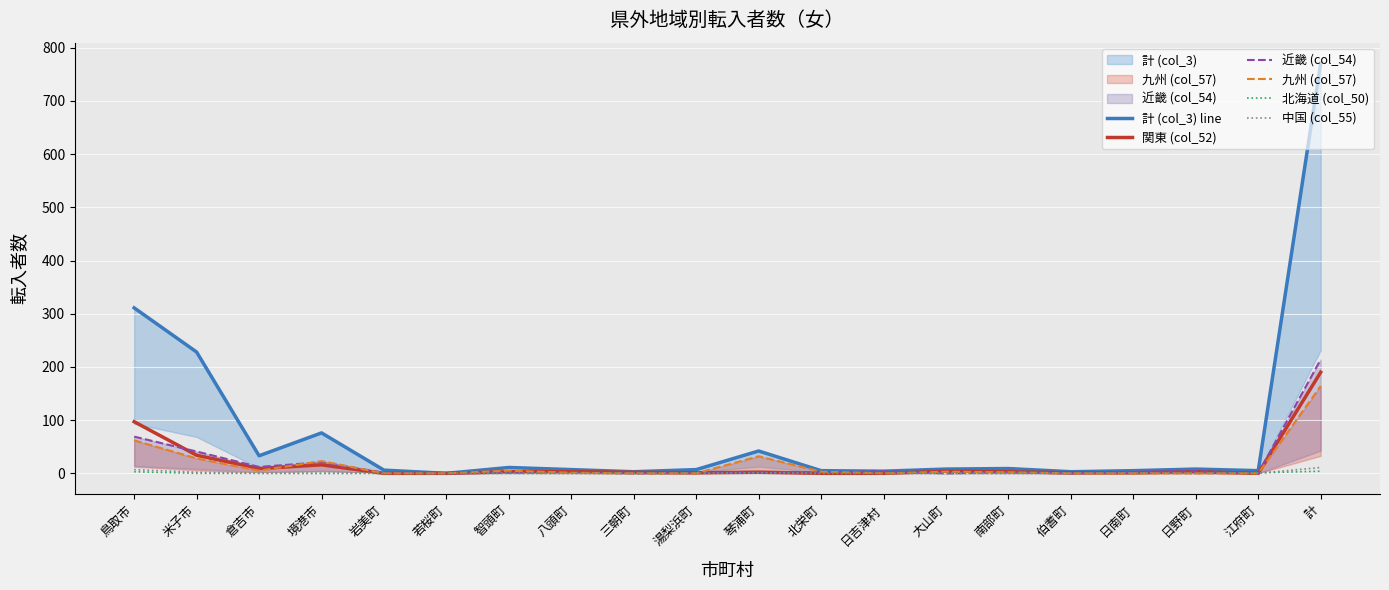

How many series are shown in this chart?

6